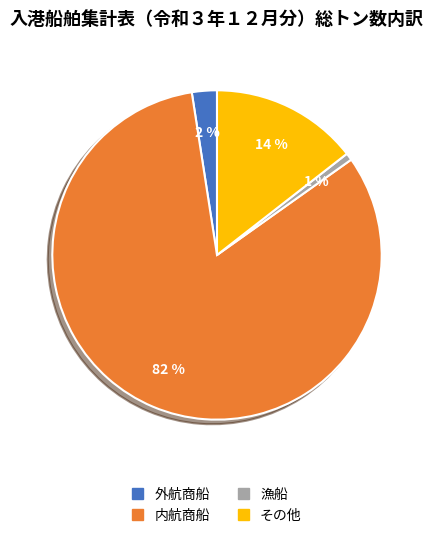

How many slices are in this pie chart?

4